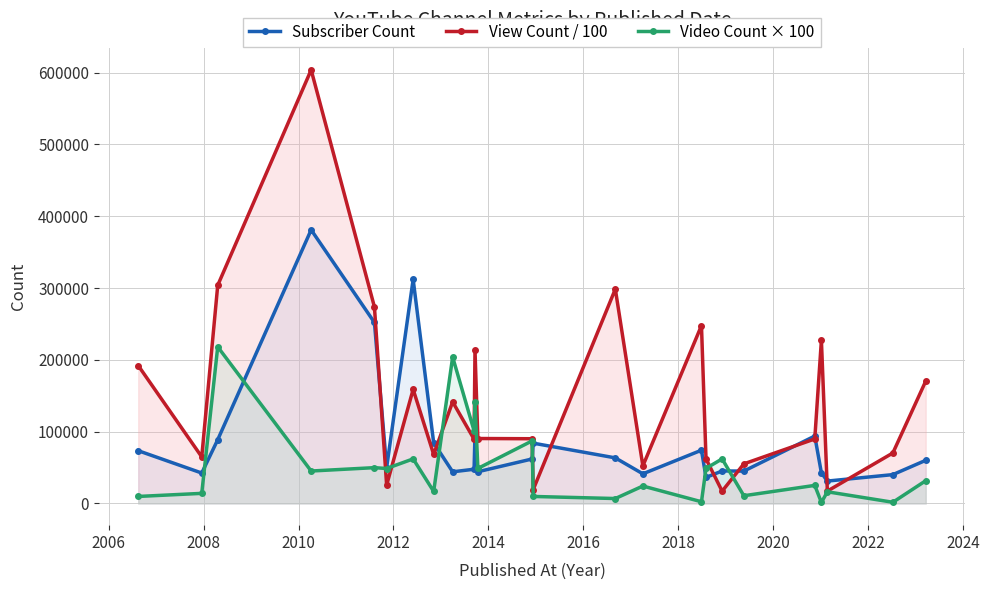

Which series has the largest total across all categories?

View Count / 100